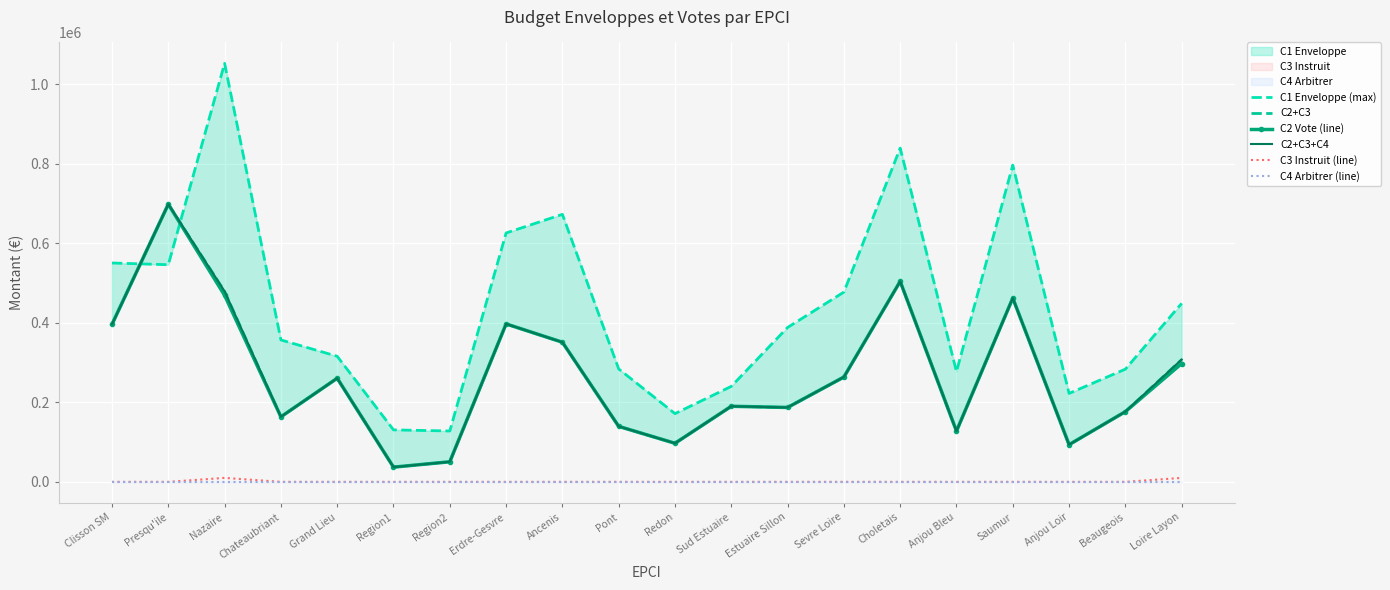

At which label is C3 Instruit (line) closest to 5000?

Clisson SM